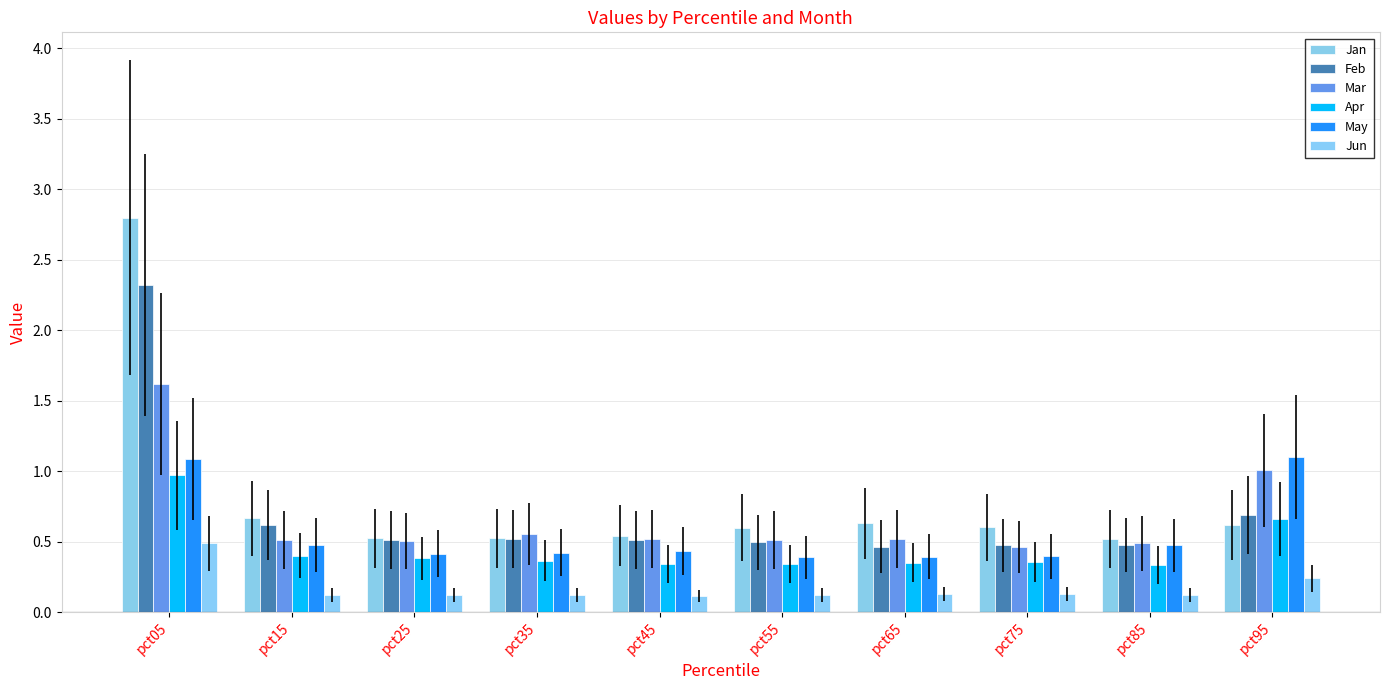

Does the chart contain any negative values?

No